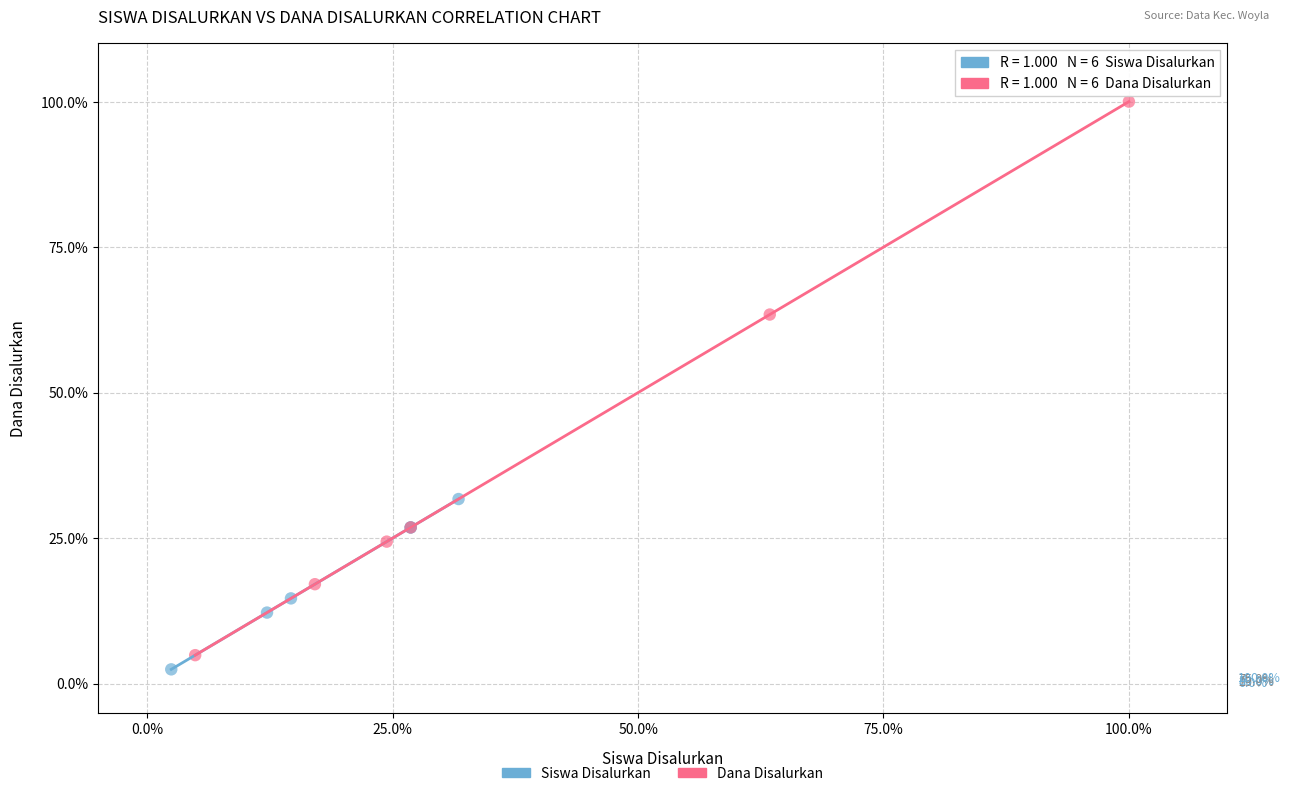

Which series contains the lowest Y value?

Siswa Disalurkan